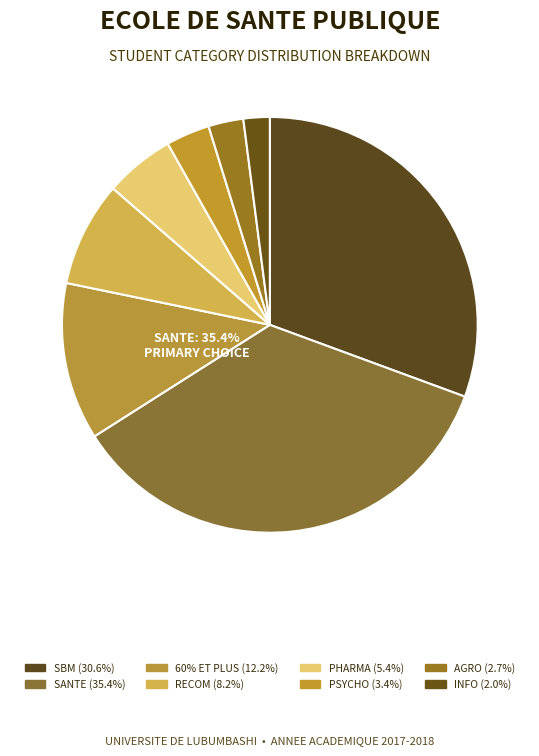

Approximately how many times larger is the value at SBM compared to RECOM?

3.8